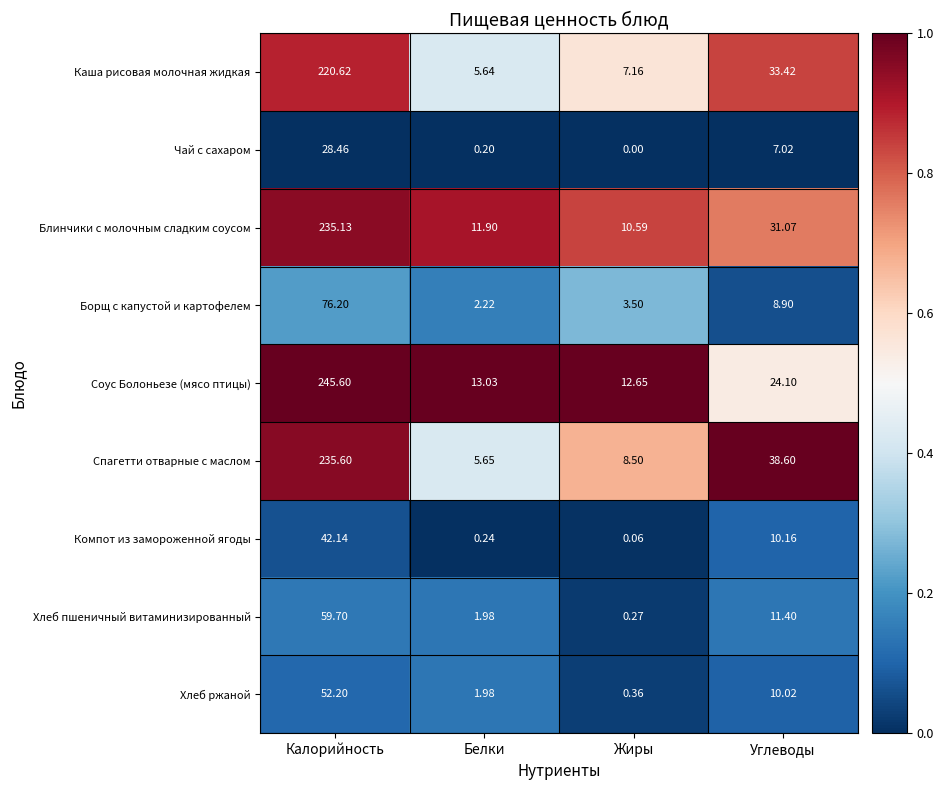

Which category has the highest value in the Соус Болоньезе (мясо птицы) series?

Калорийность